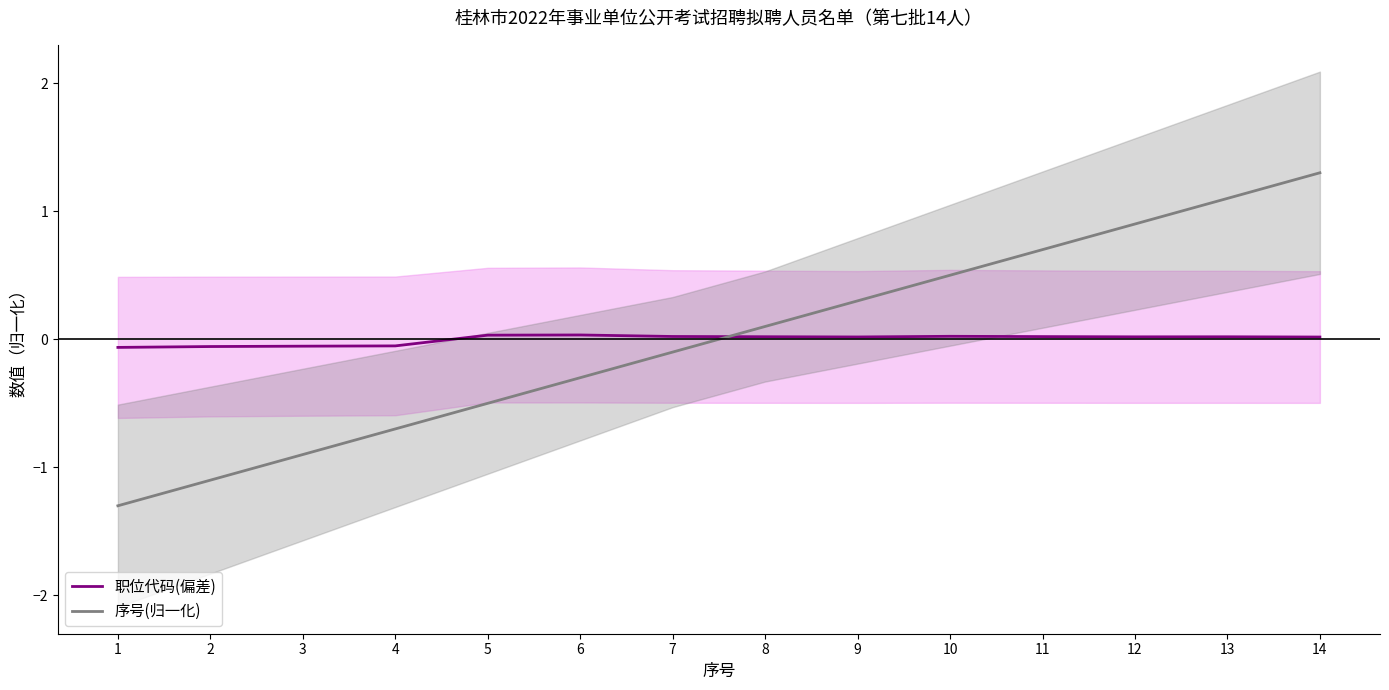

How many lines are shown in the chart?

2